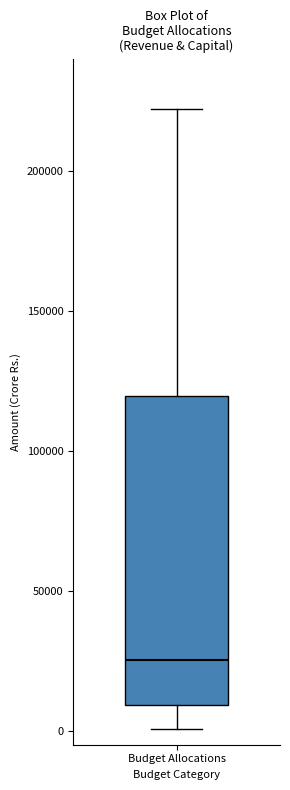

Read this box plot against the y-axis: the position of the median line, the range covered by the box, and the ends of both whiskers. The values are not printed on the chart, so give them approximately, as read against the axis.

median 25000, box 10000 to 120000, whiskers 0 to 220000